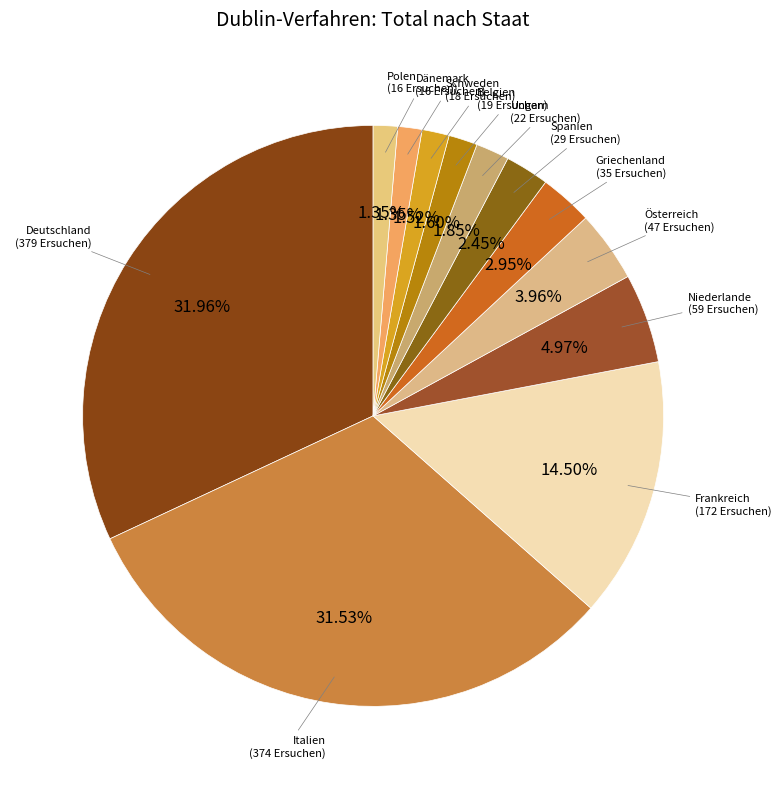

To the nearest percent, what is the difference between the Deutschland and Griechenland slice percentages?

29%